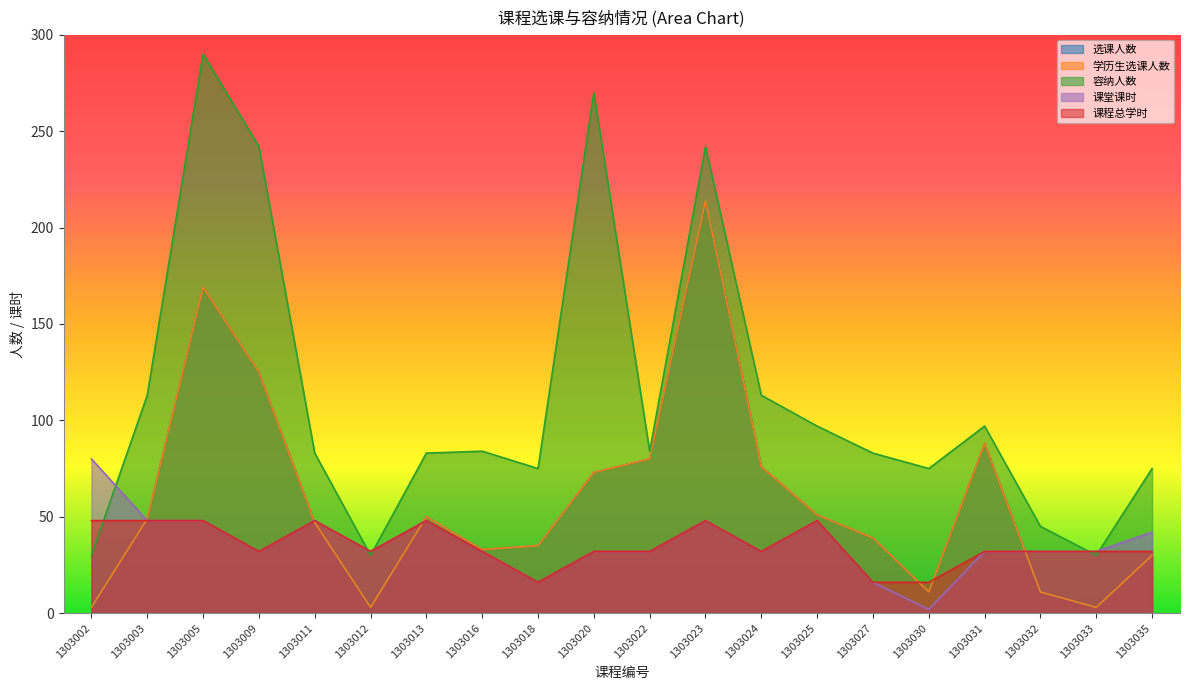

Is the value of 容纳人数 at 1303013 greater than the value of 学历生选课人数 at 1303020?

Yes